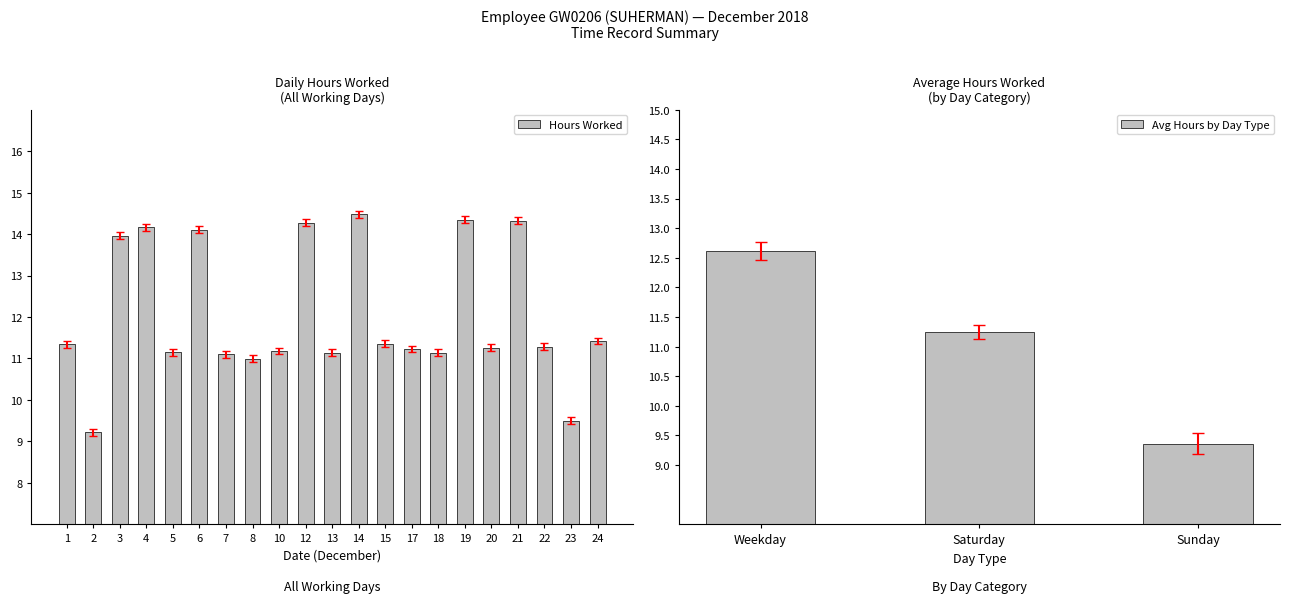

Between 13 and 23, which is larger?

13